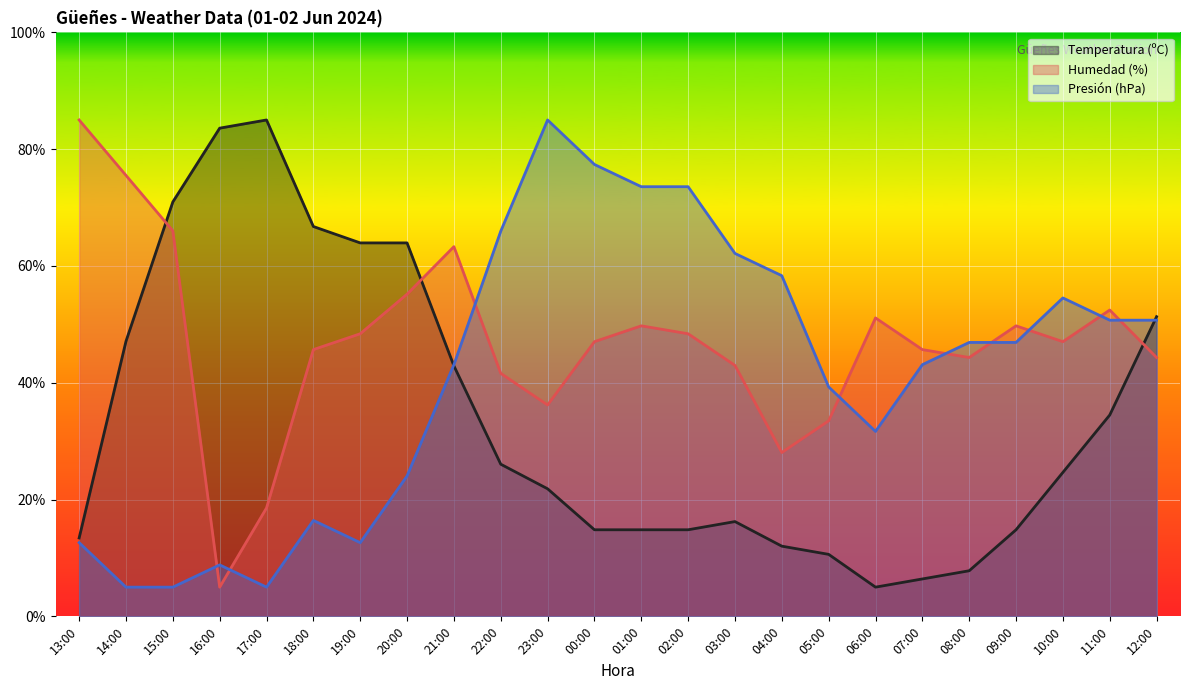

How many lines are shown in the chart?

3